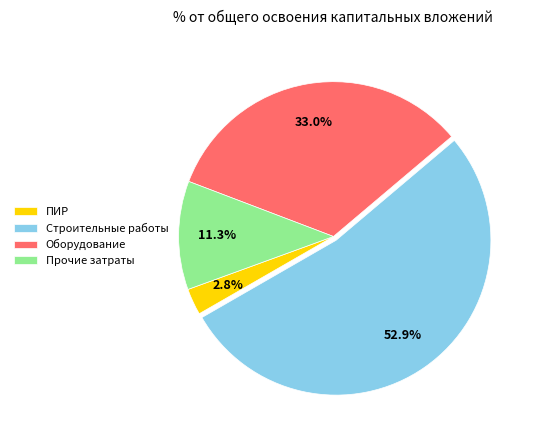

Which slice is the largest?

Строительные работы